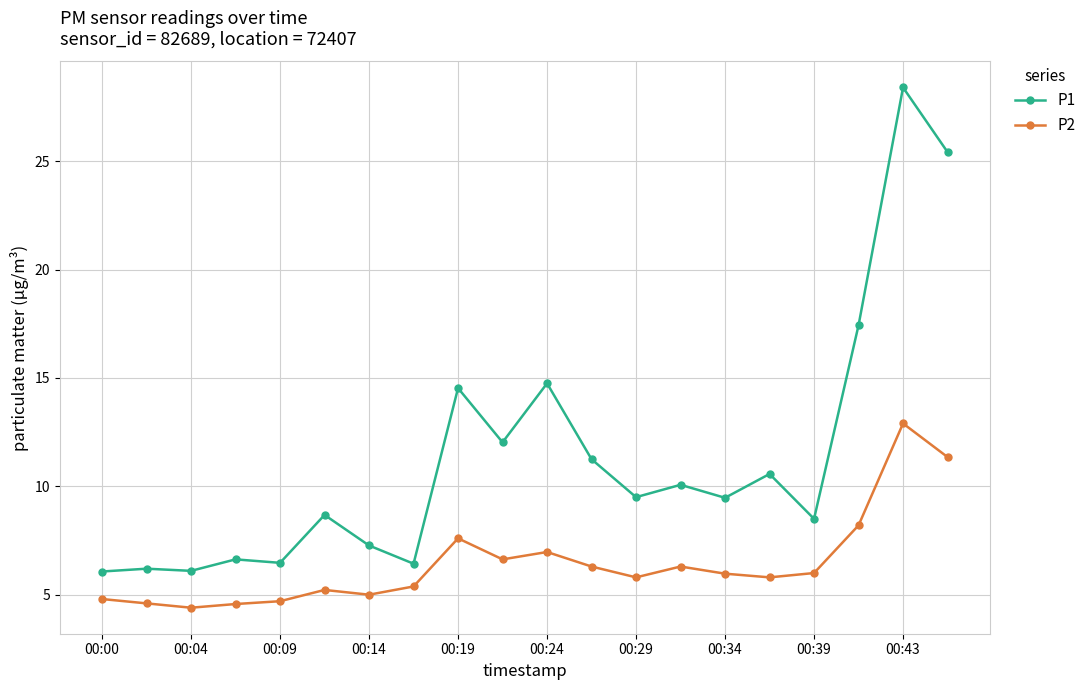

What are all the series names shown in the legend?

P1, P2